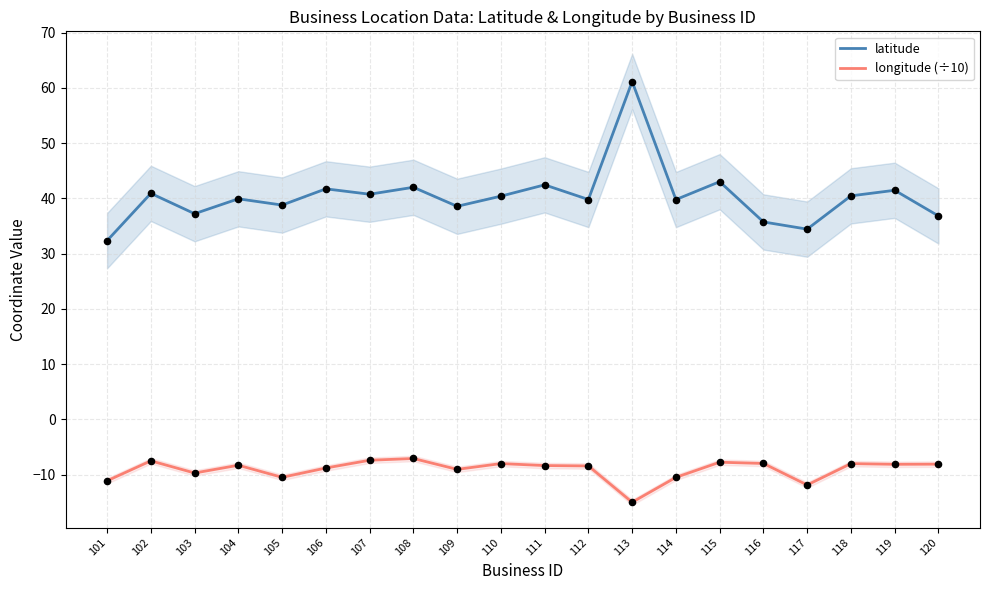

Which series contains the lowest Y value?

longitude (÷10)